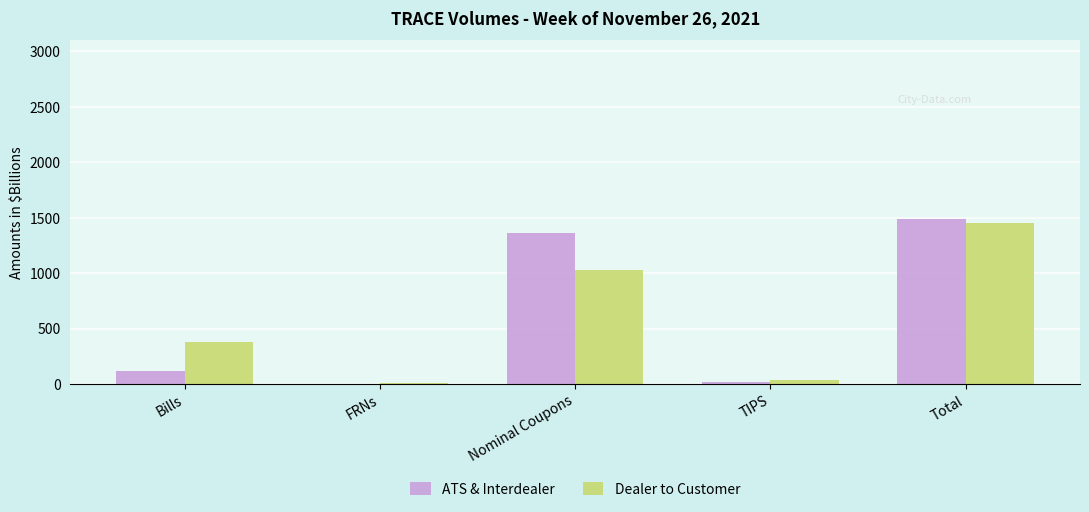

What is the sum of all ATS & Interdealer values?

2984.0